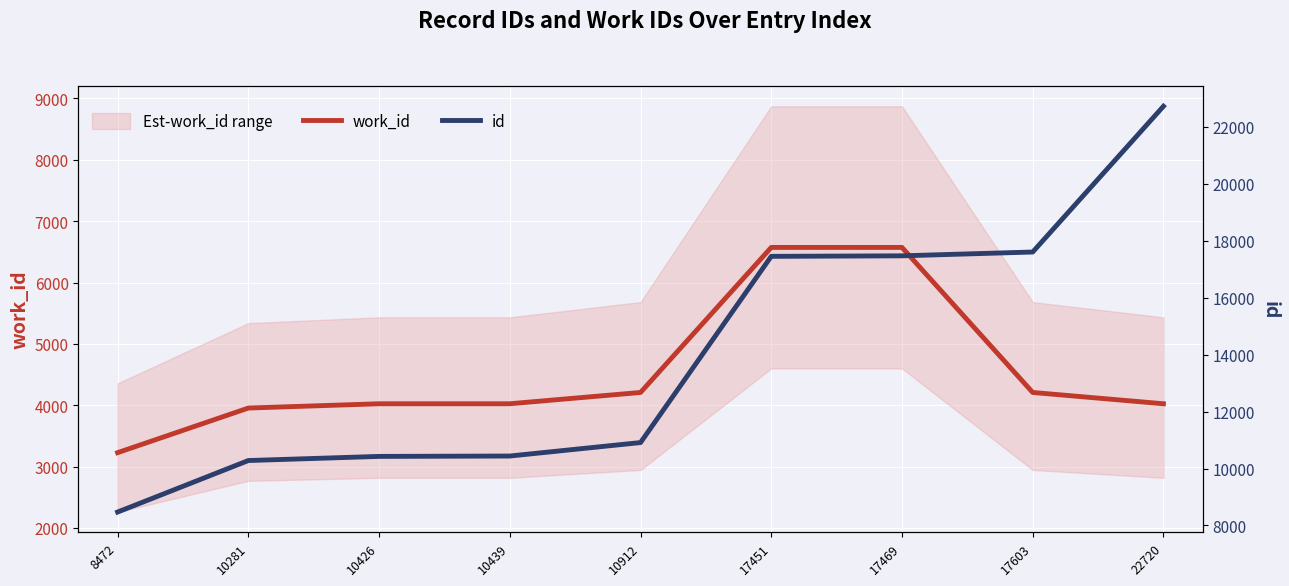

True or false: id and work_id intersect in this chart.

False